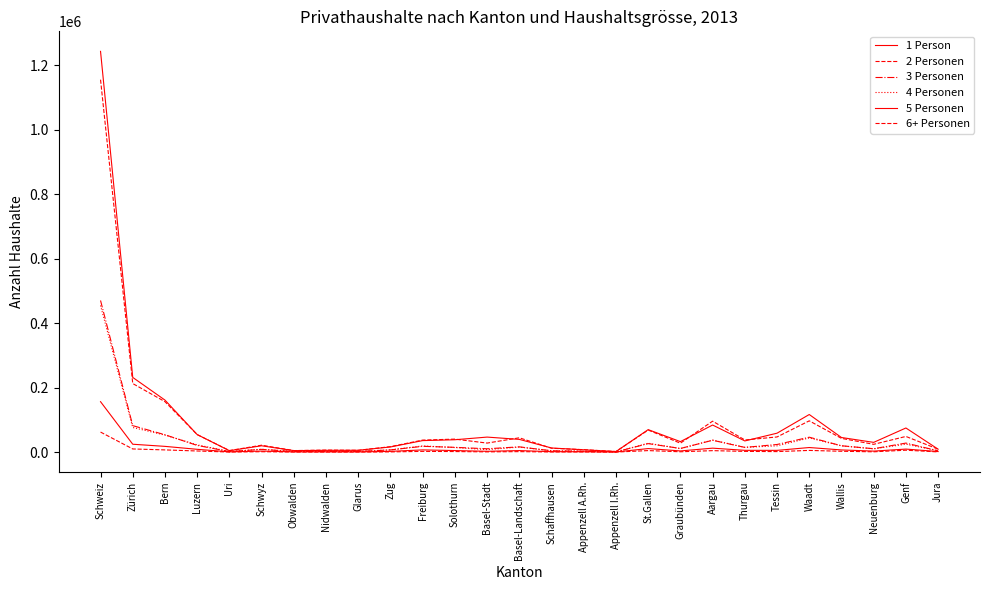

At which category is the sum across all series the highest?

Schweiz